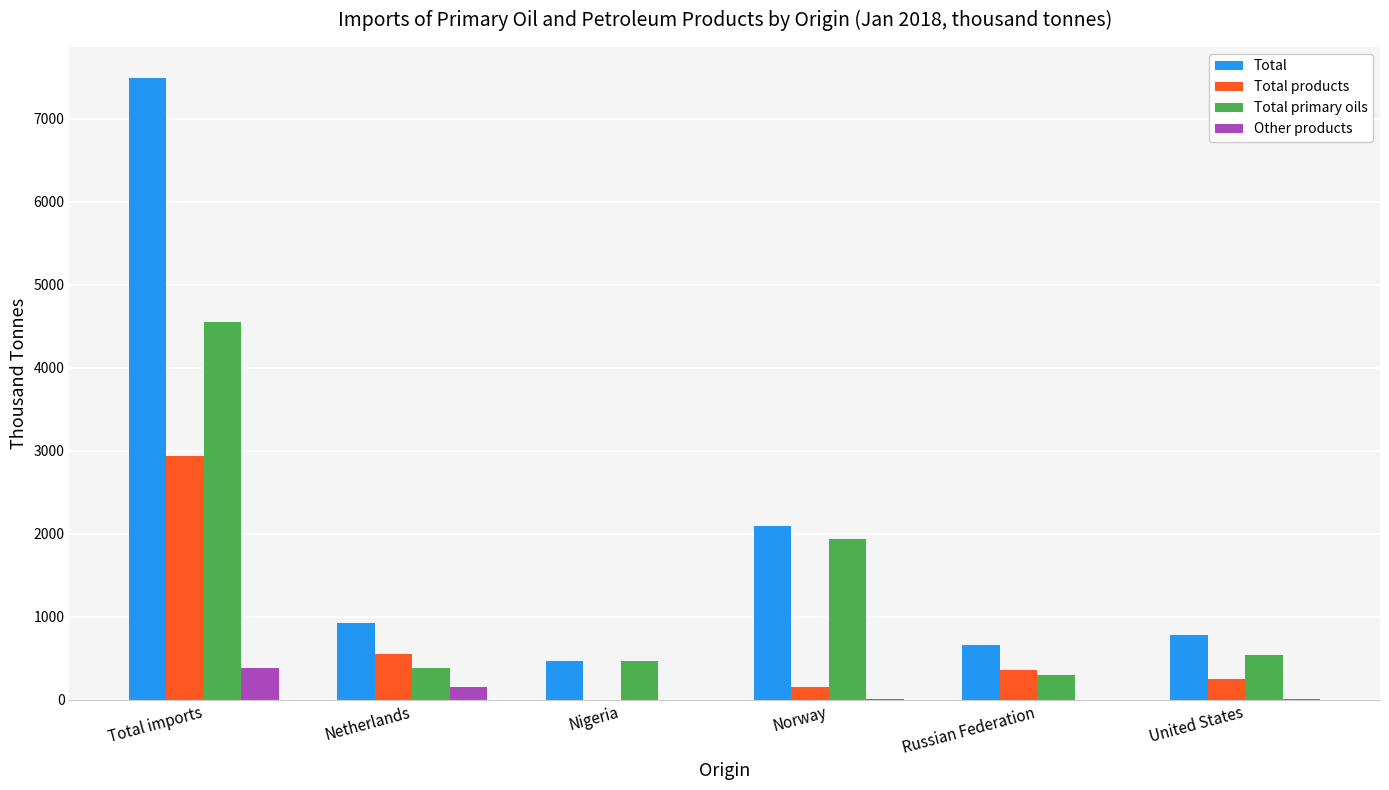

What is the sum of all Other products values?

567.9